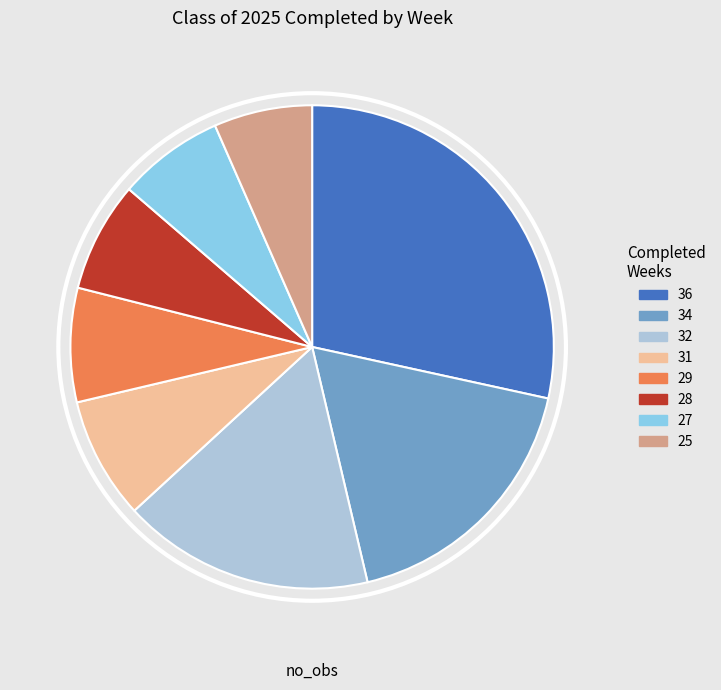

Combined, do 28 and 29 account for over 50%?

No